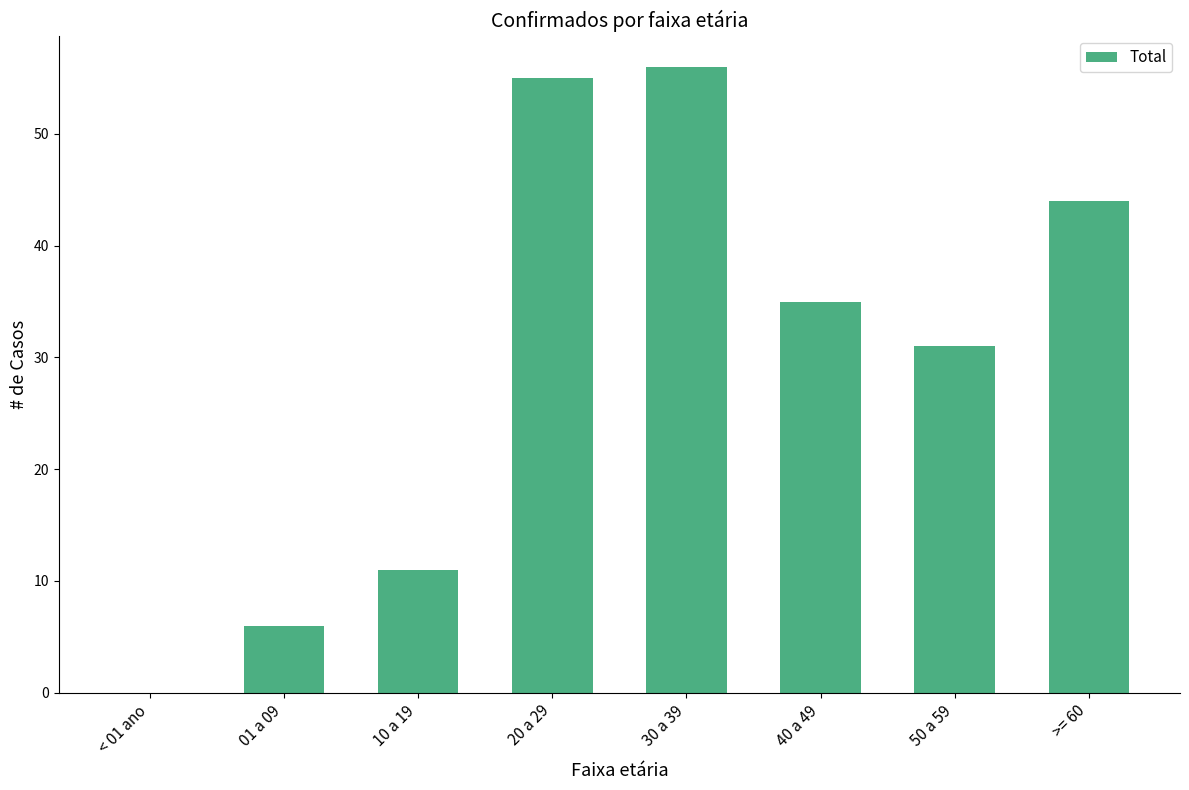

Approximately how many times larger is the value at 50 a 59 compared to 01 a 09?

5.2